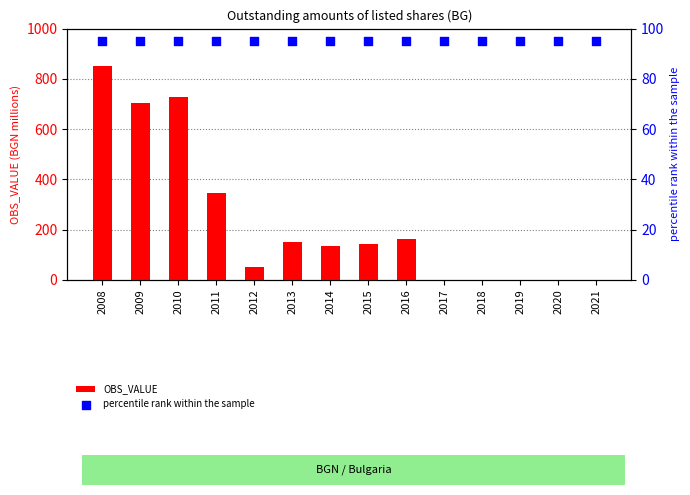

At how many categories does at least one series exceed 479?

3